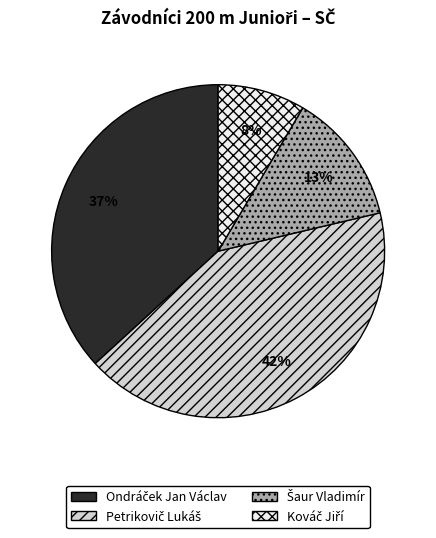

To the nearest percent, what is the average slice percentage?

25%